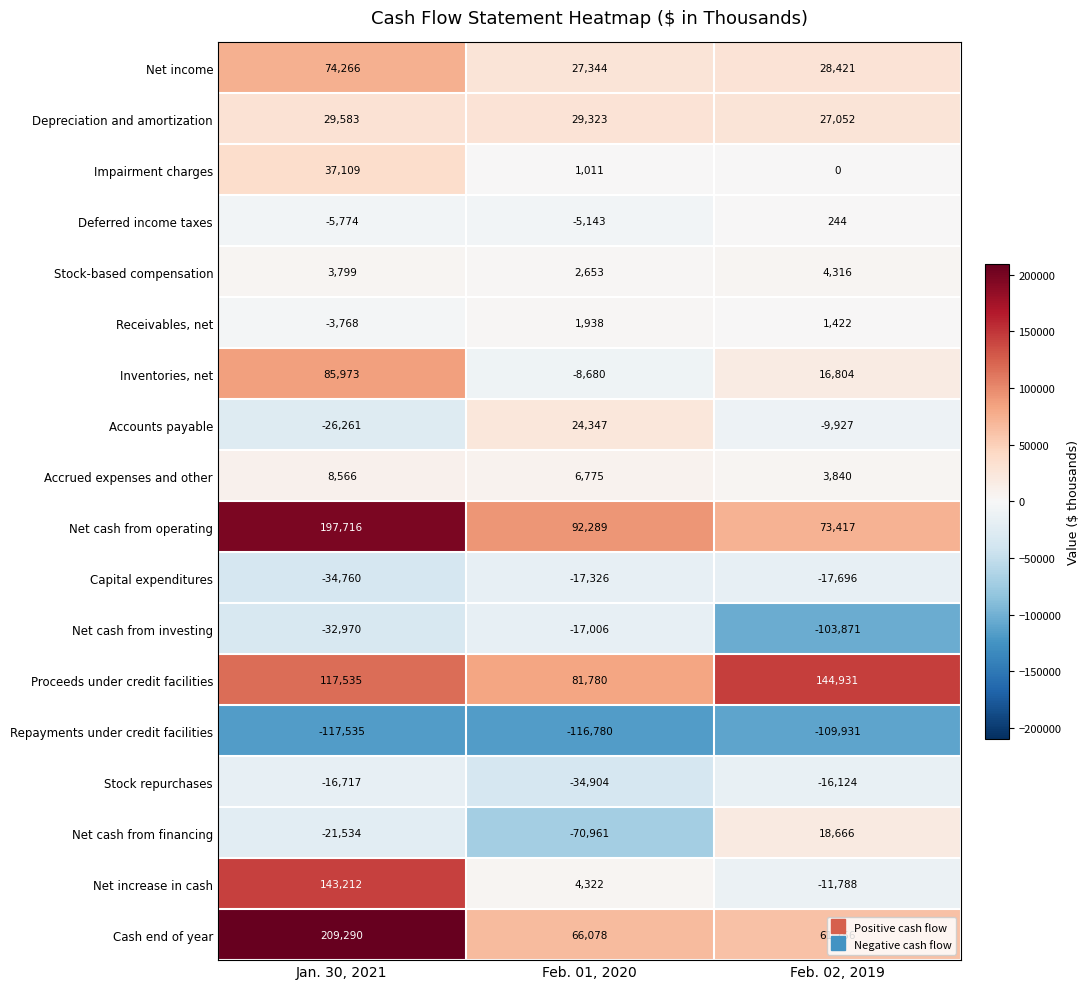

What is the minimum value shown in the chart?

-117535